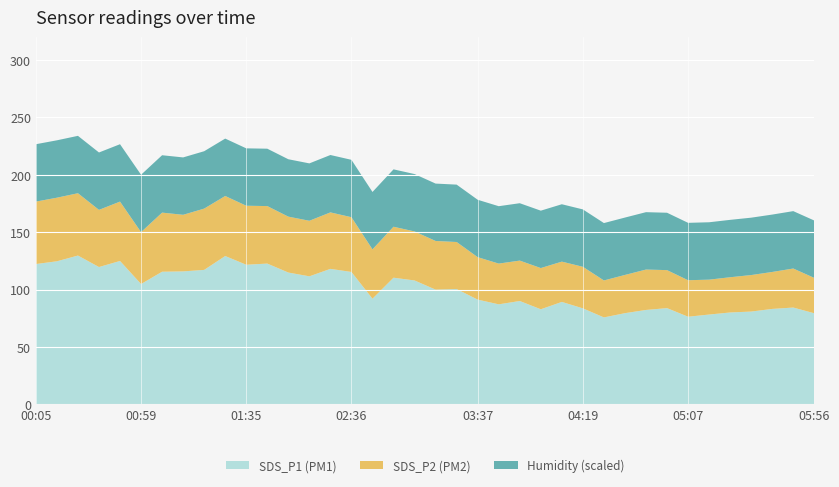

The value of SDS_P1 (PM1) at 04:19 is 35.1. True or false?

False